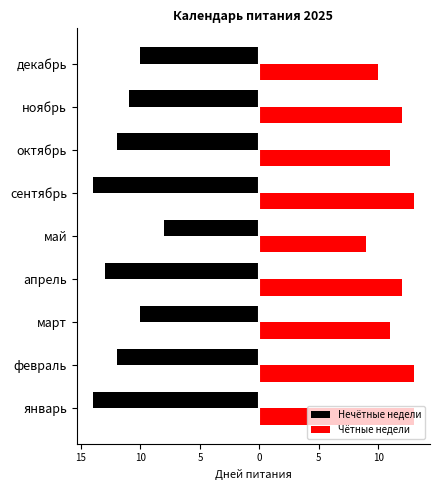

What is the difference between the second highest and second lowest values in the Нечётные недели series?

4